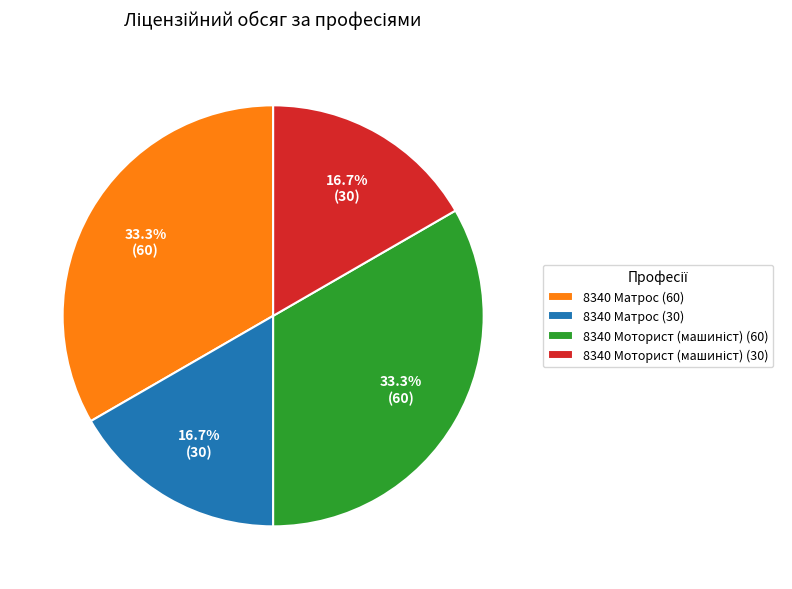

How much of the chart is everything except 8340 Матрос (60)?

66.7%